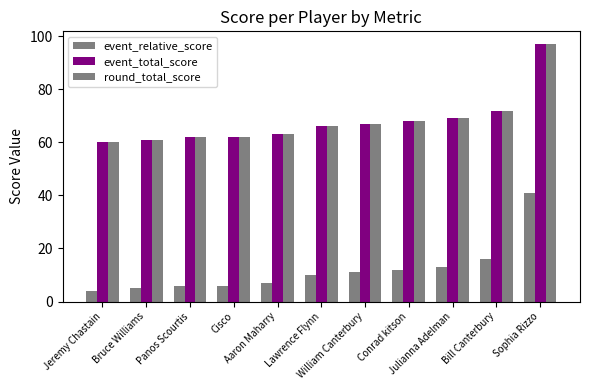

Between Cisco and Aaron Maharry, which series saw the biggest shift?

event_relative_score